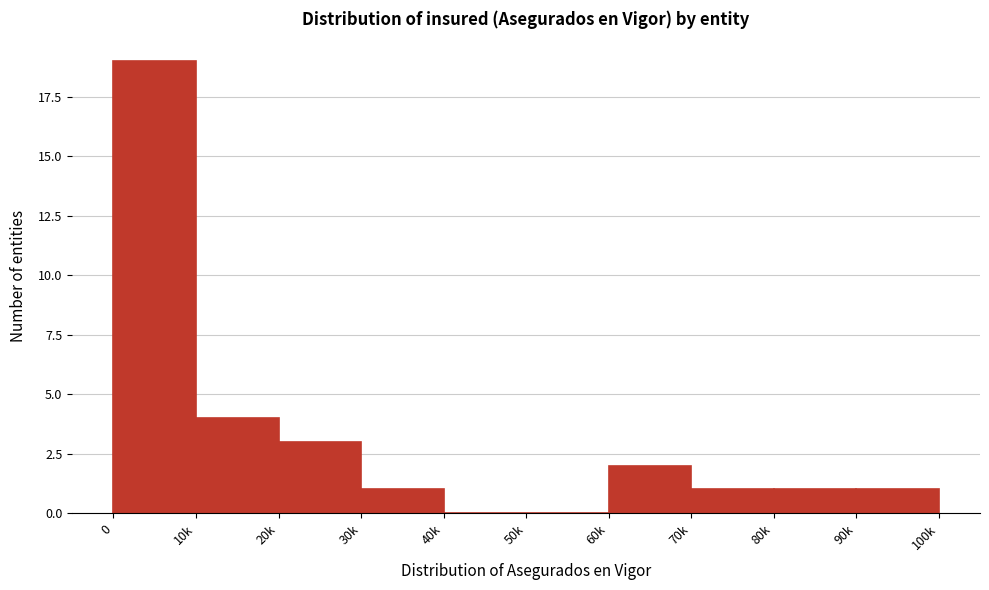

Reading left to right, extract all data points from this chart.

0=19	10k=4	20k=3	30k=1	40k=0	50k=0	60k=2	70k=1	80k=1	90k=1